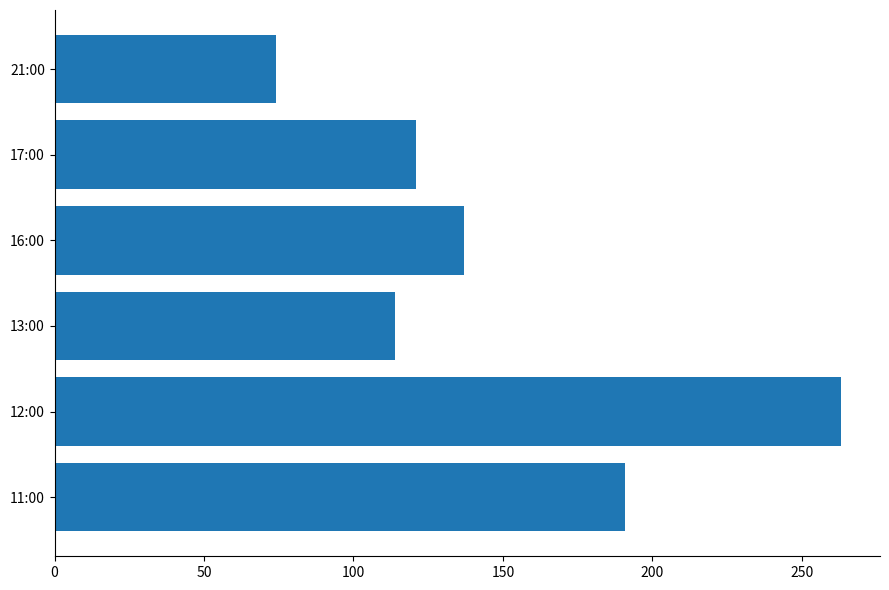

List the labels in order of value, largest first.

12:00, 11:00, 16:00, 17:00, 13:00, 21:00